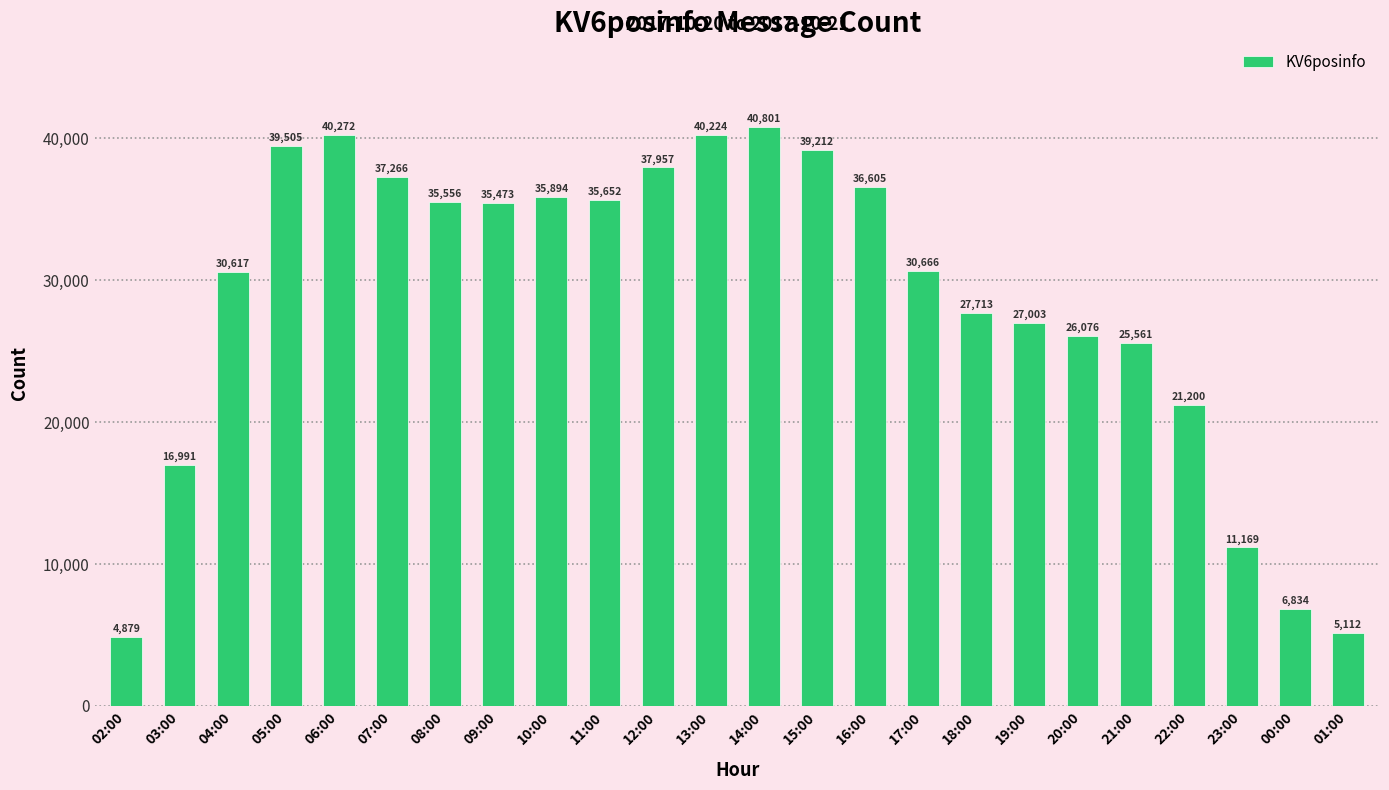

What is the difference between the maximum and minimum values?

35922